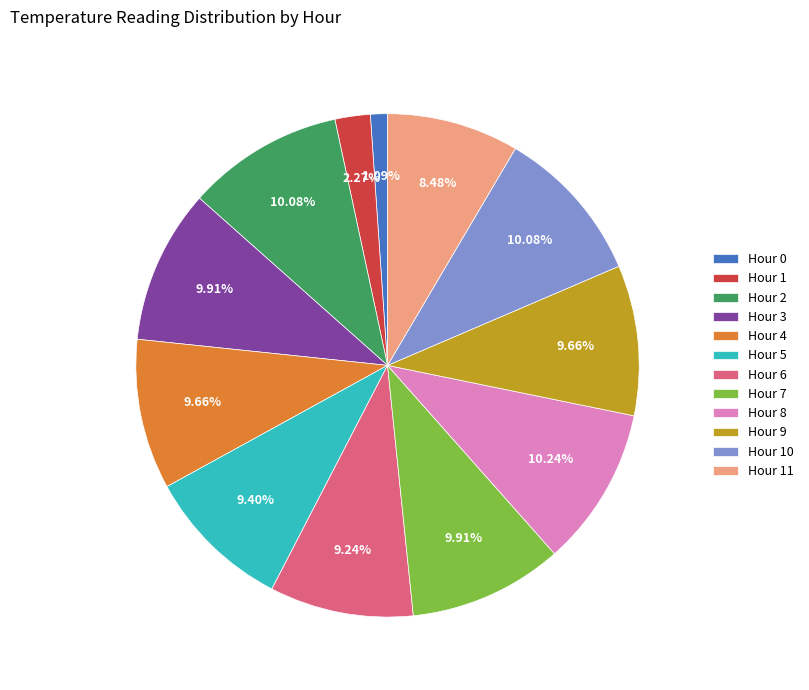

Do Hour 0 and Hour 7 together represent more than half of the pie?

No